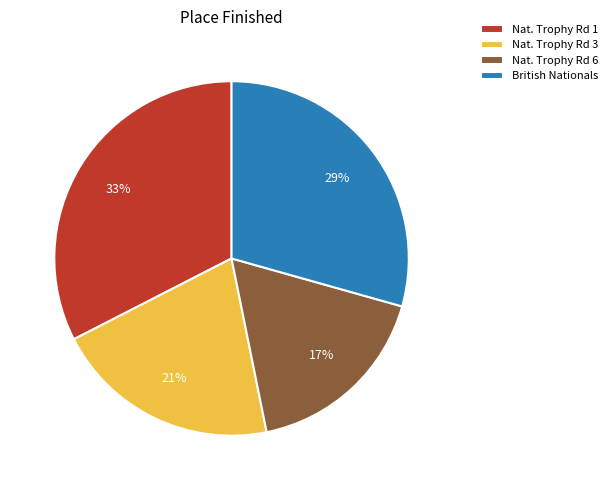

The Nat. Trophy Rd 6 slice represents 17% of the pie. True or false?

True